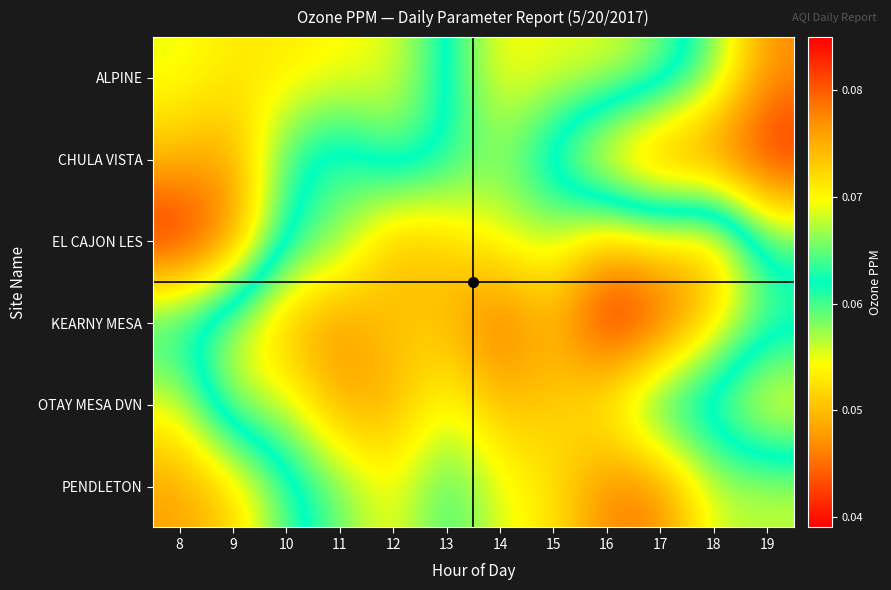

At how many categories does at least one series exceed 0?

12